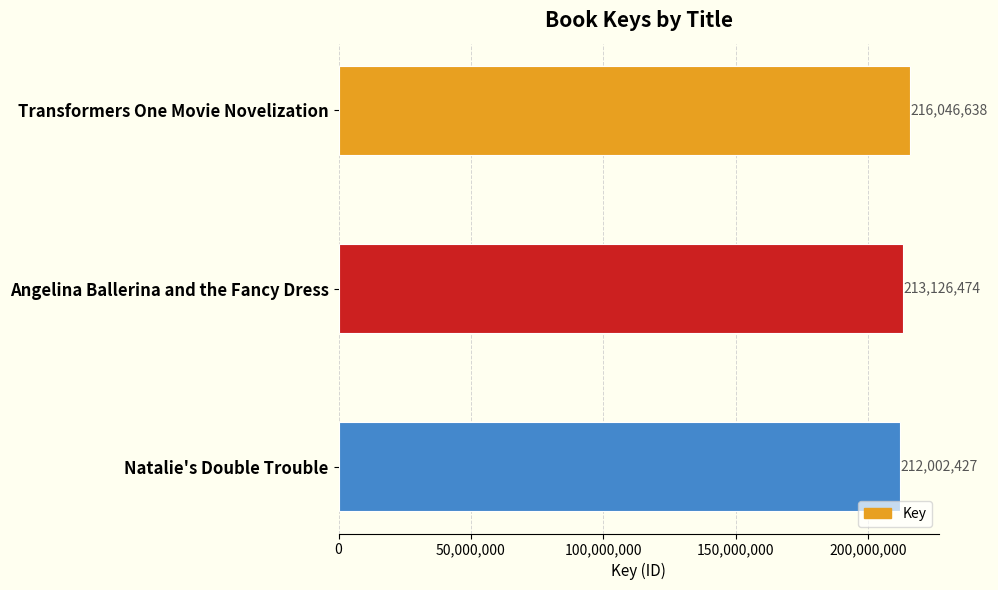

How many data points does each series have?

3